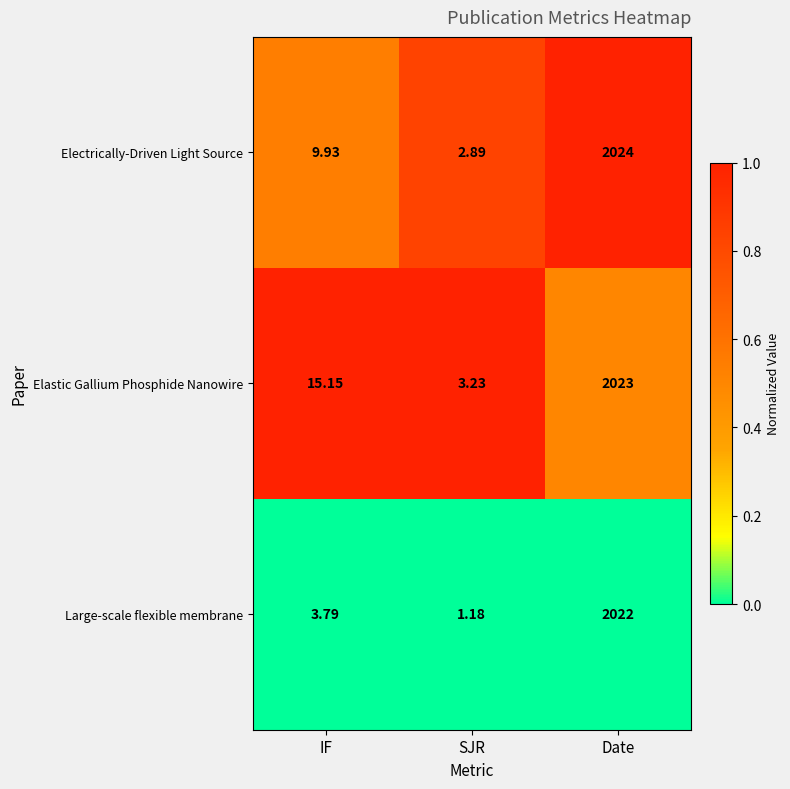

At which category is the sum across all series the highest?

Date